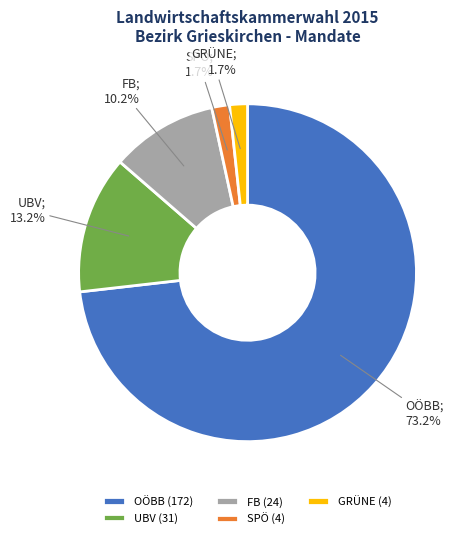

Does any single category account for the majority?

Yes